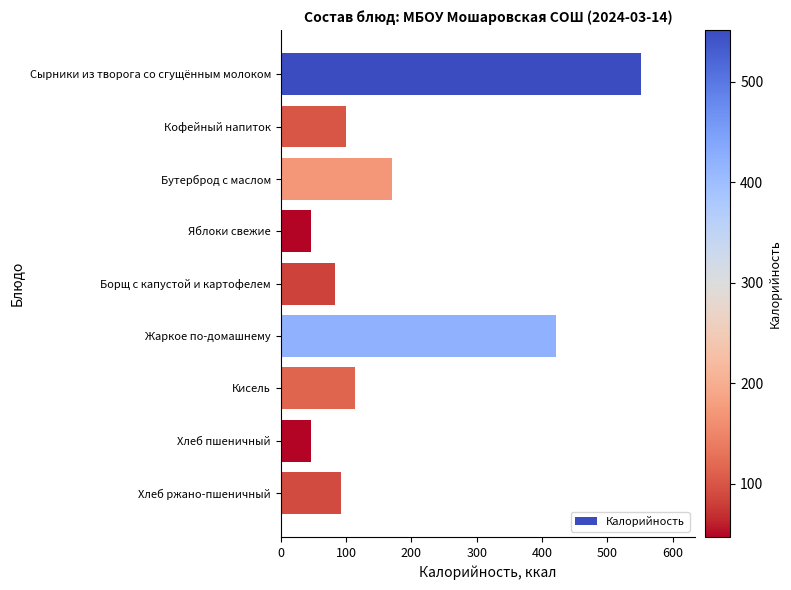

The value at Хлеб ржано-пшеничный is 92.0. True or false?

True